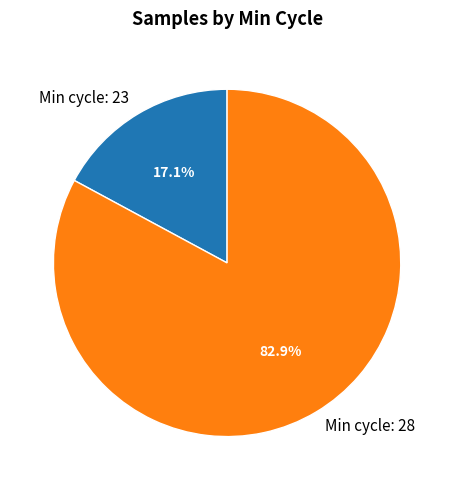

What percentage do Min cycle: 23 and Min cycle: 28 together represent?

100.0%